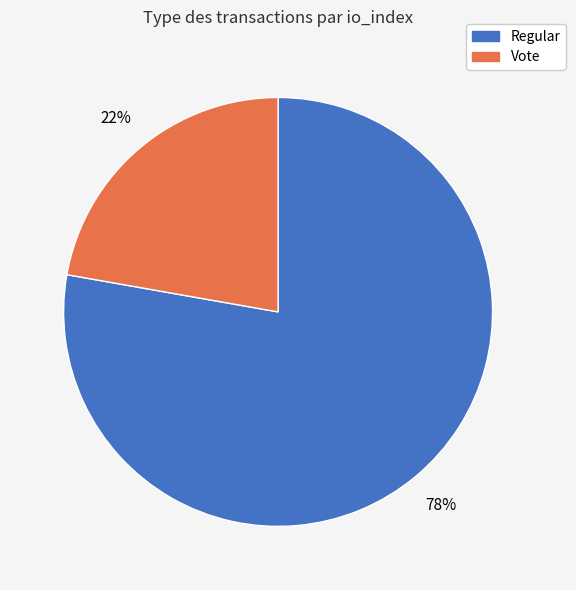

What percentage is the Vote slice, to the nearest percent?

22%